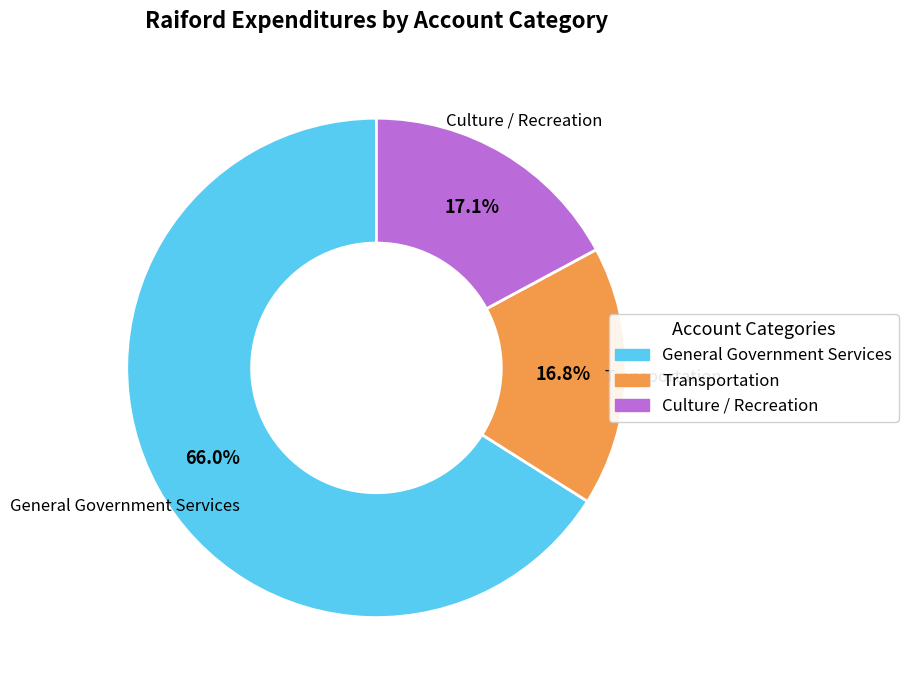

Does Transportation account for over 50% of the chart?

No